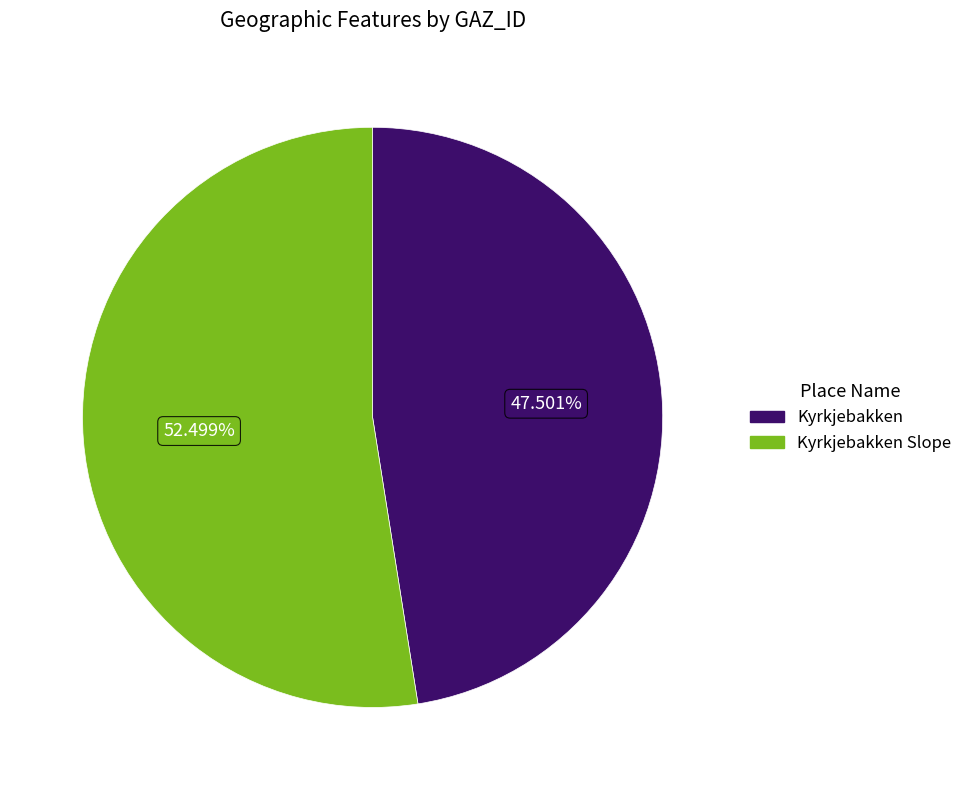

Is there any slice that represents more than half of the pie?

Yes